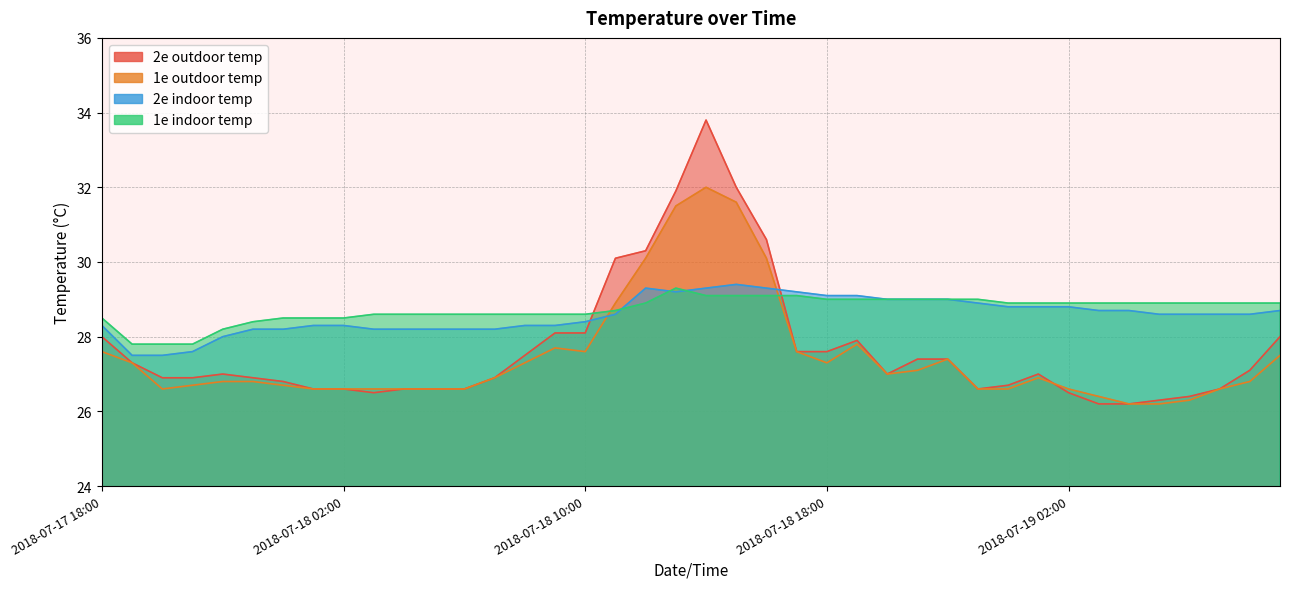

Where is the first local minimum for 1e outdoor temp?

2018-07-17 20:00